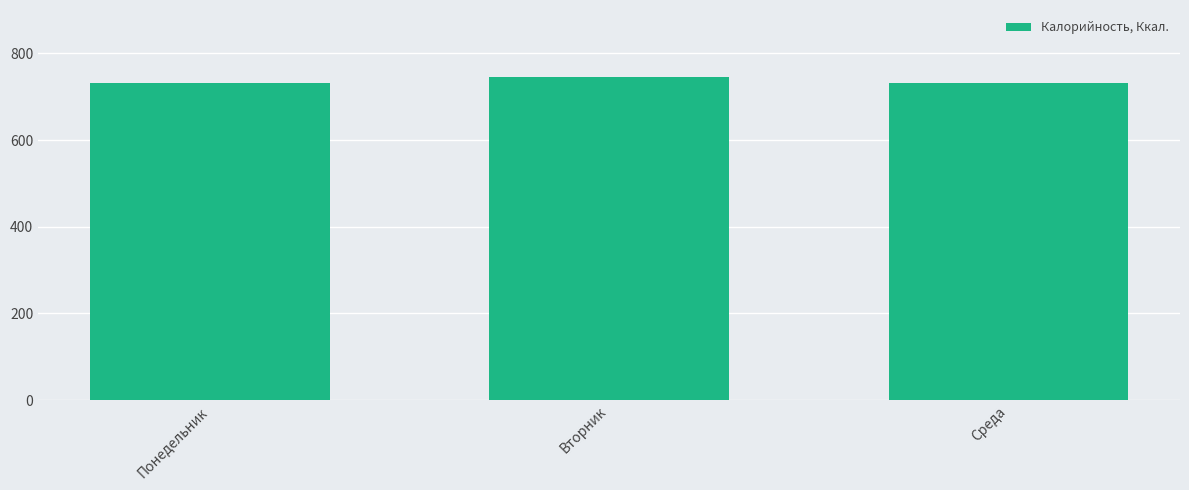

What is the minimum value shown in the chart?

730.7